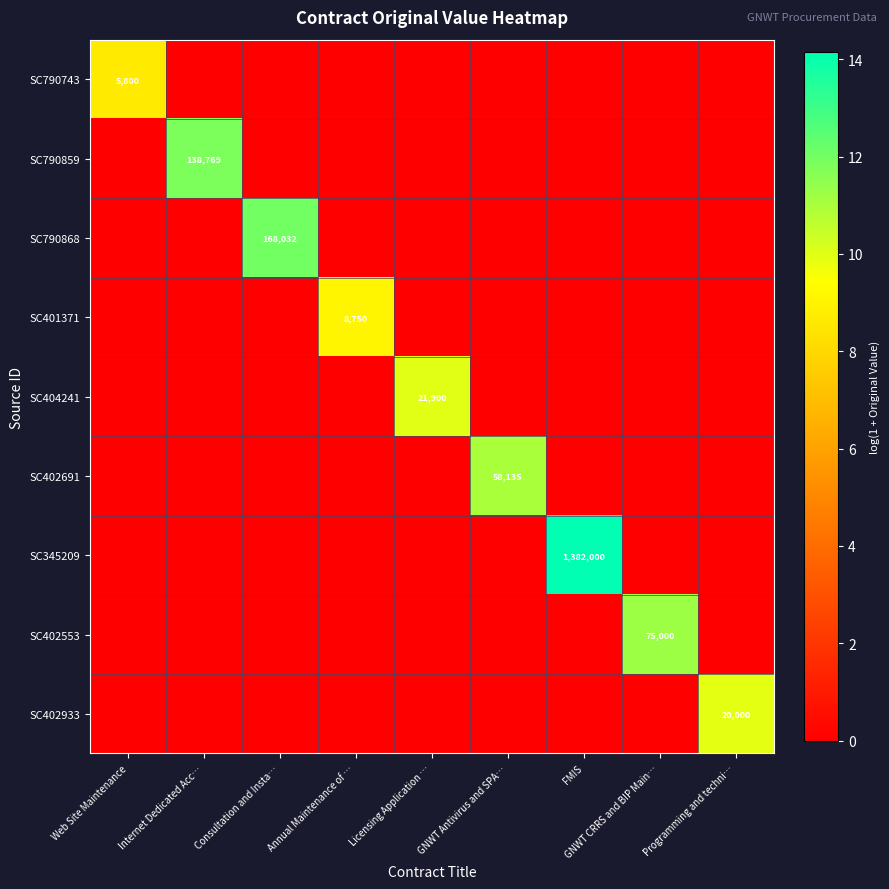

True or false: SC401371 has a value of 15103 at Annual Maintenance of ….

False